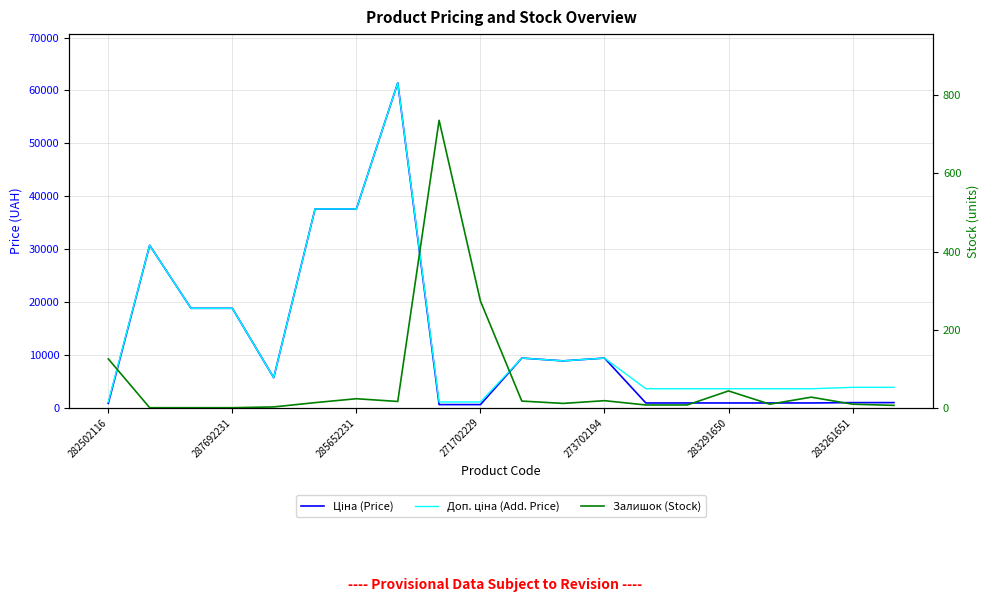

At how many categories does at least one series exceed 35714?

3